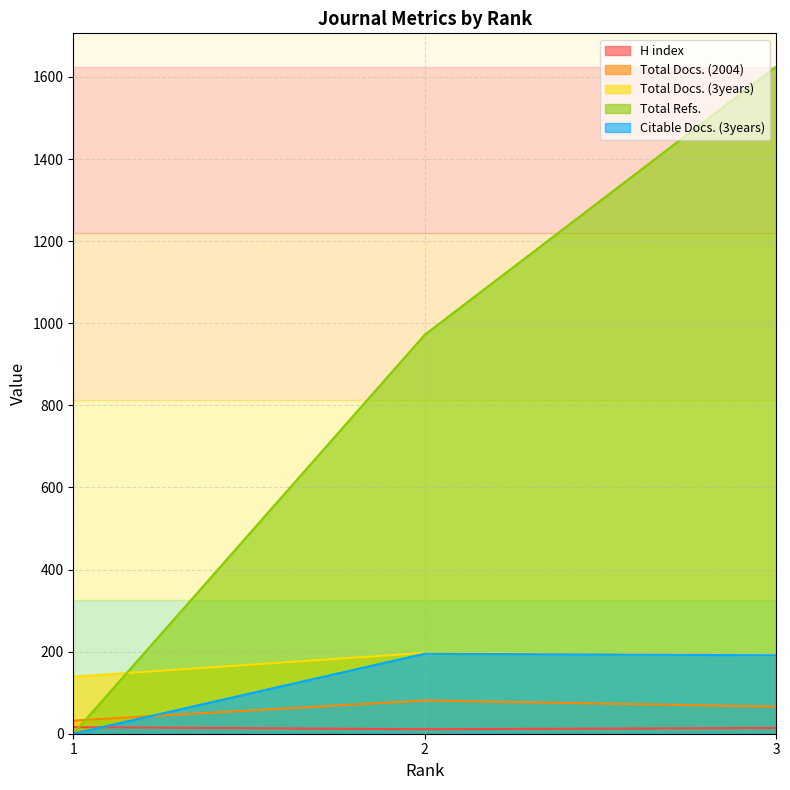

Which series has the largest total across all categories?

Total Refs.